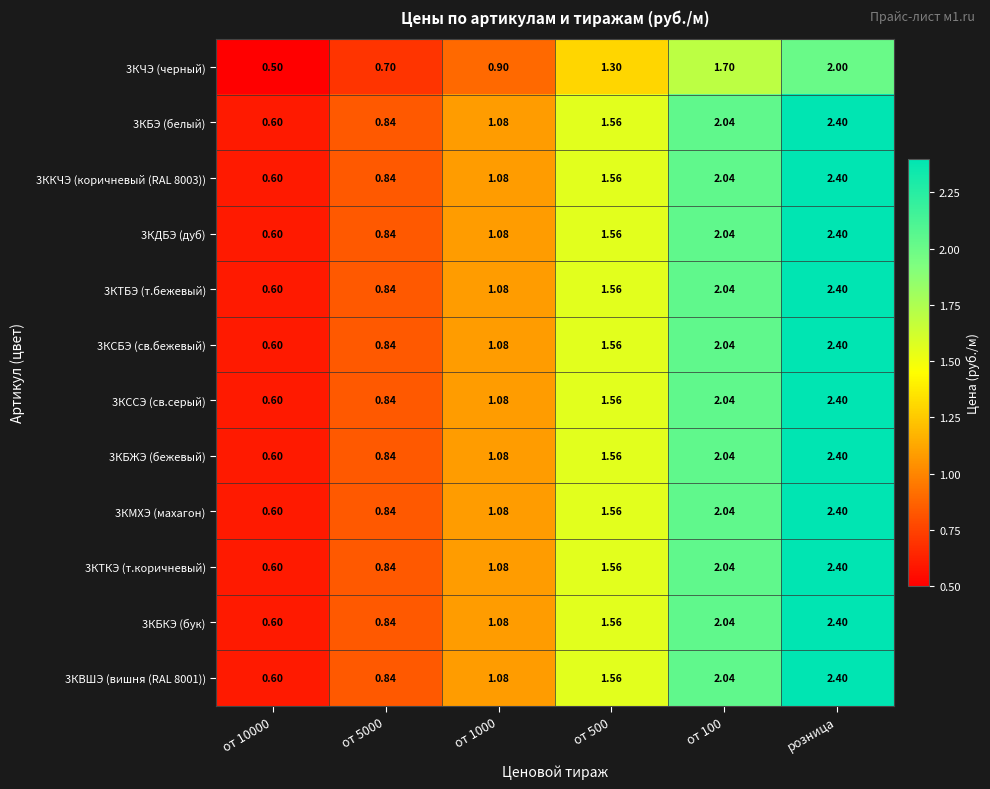

Is the value of 3КБКЭ (бук) at от 10000 greater than the value of 3КБЖЭ (бежевый) at от 5000?

No